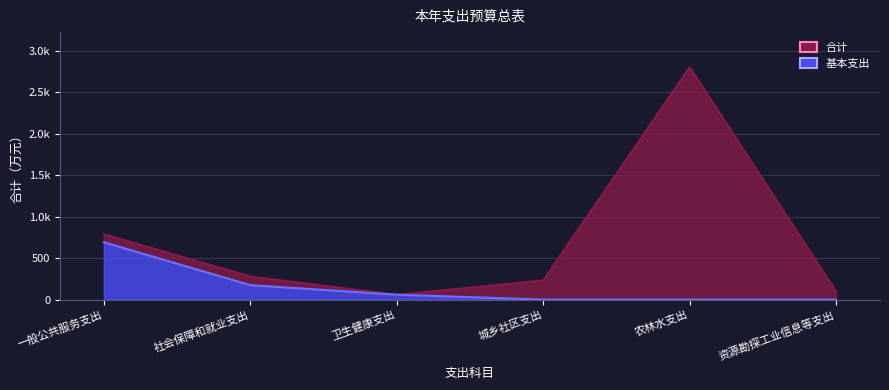

What is the sum of all 基本支出 values?

925.7